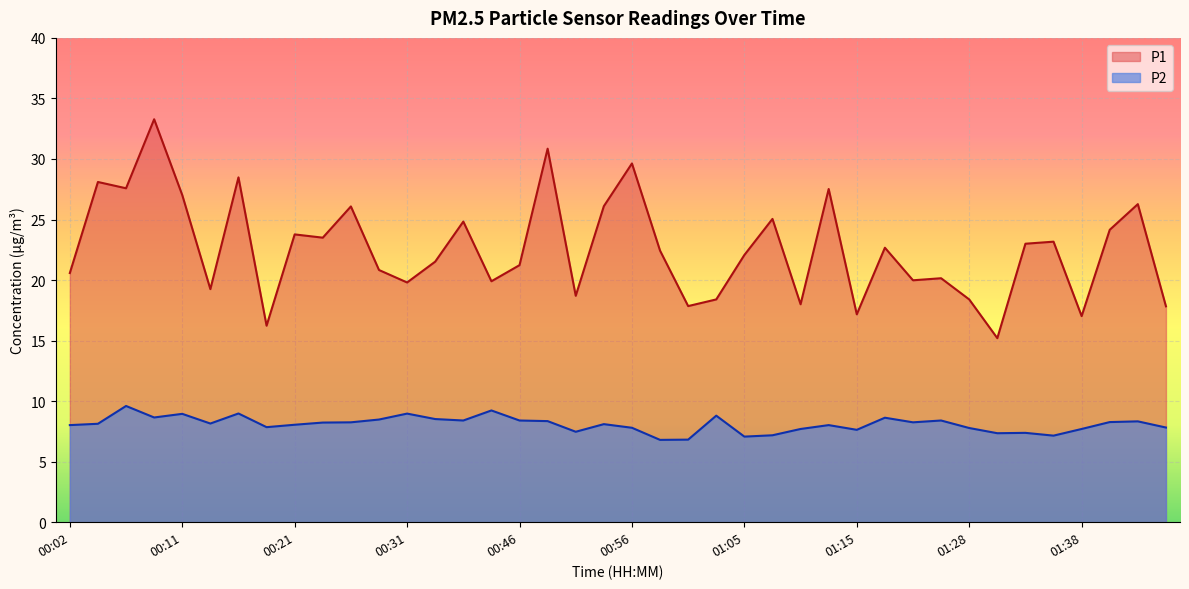

What is the difference between the maximum and minimum values in the P2 series?

2.8